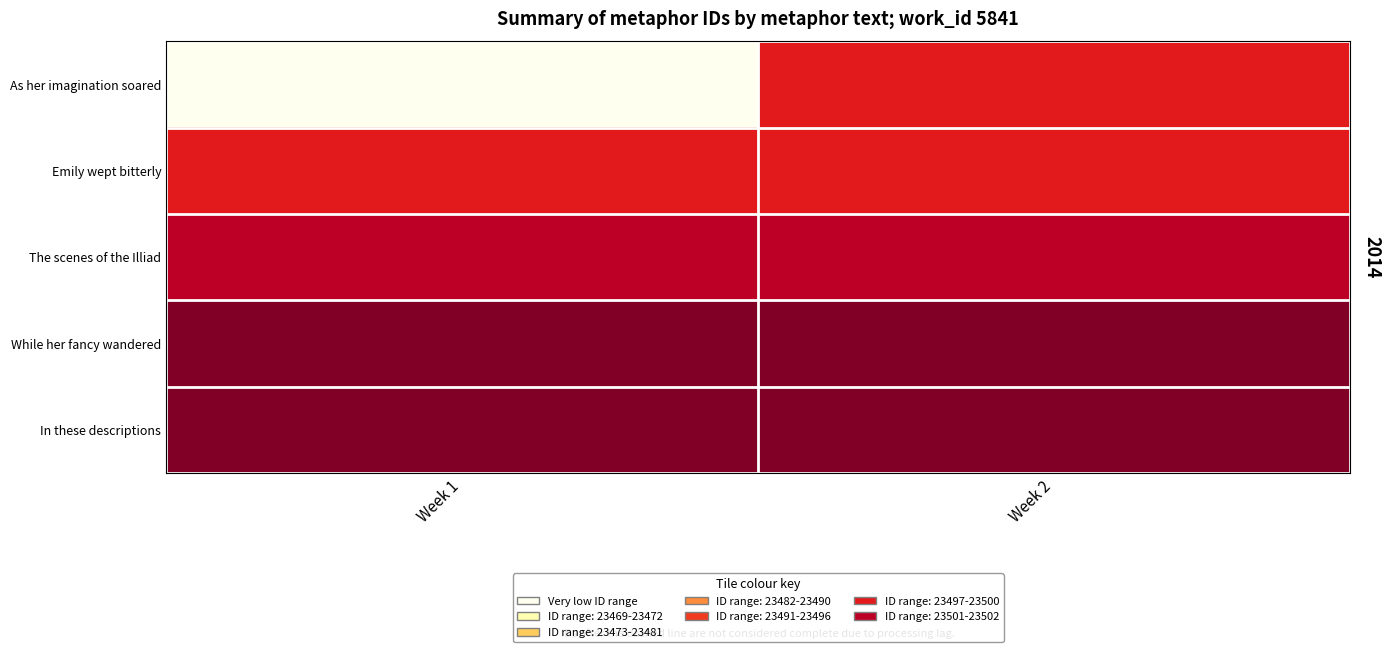

How many distinct data groups are displayed?

5